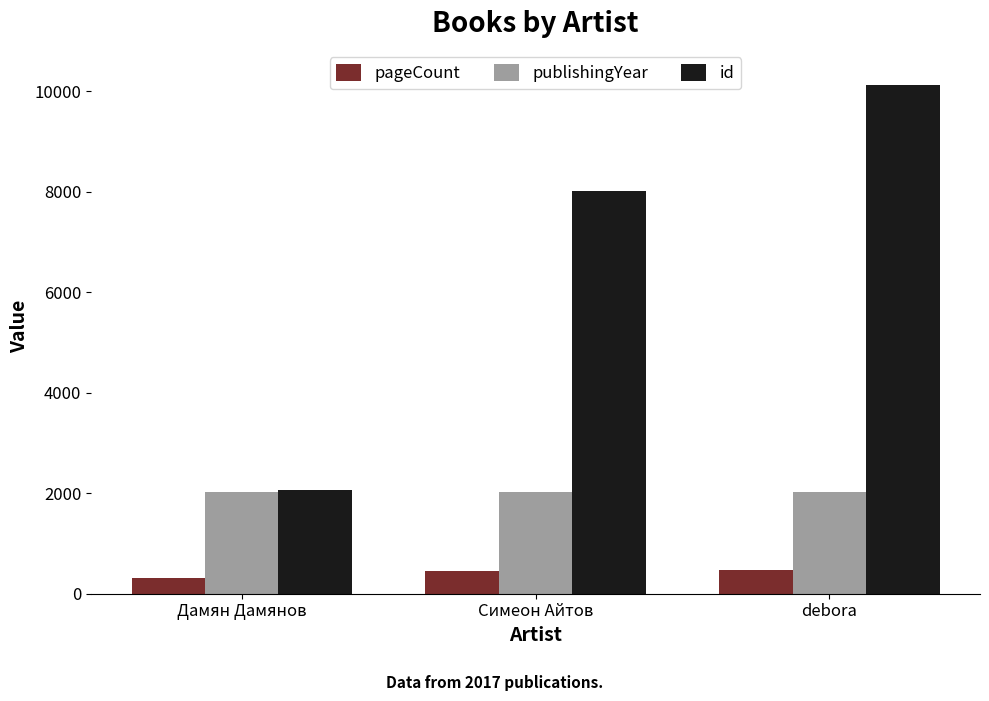

What are all the series names shown in the legend?

pageCount, publishingYear, id